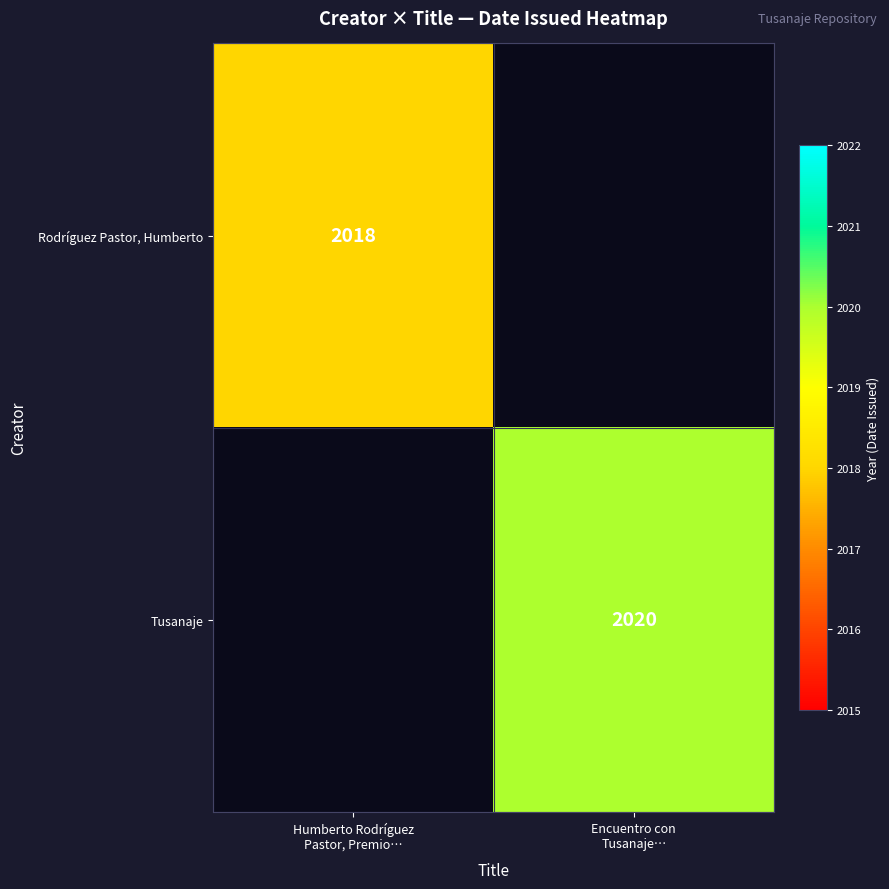

True or false: Tusanaje has a value of 3617.8 at Encuentro con Tusanaje….

False